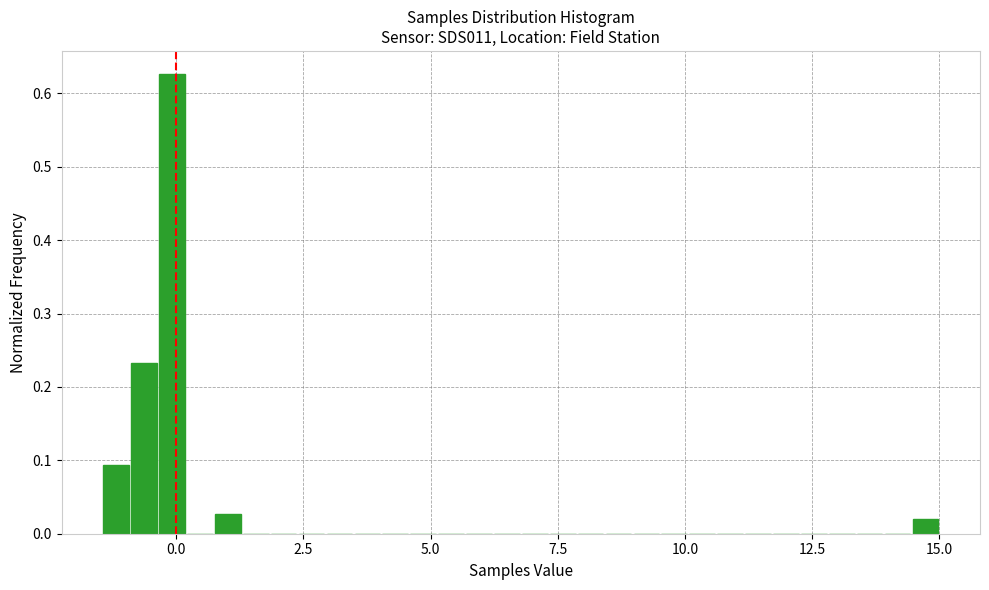

Read against the x-axis, roughly where is the centre of the tallest bar?

0.0